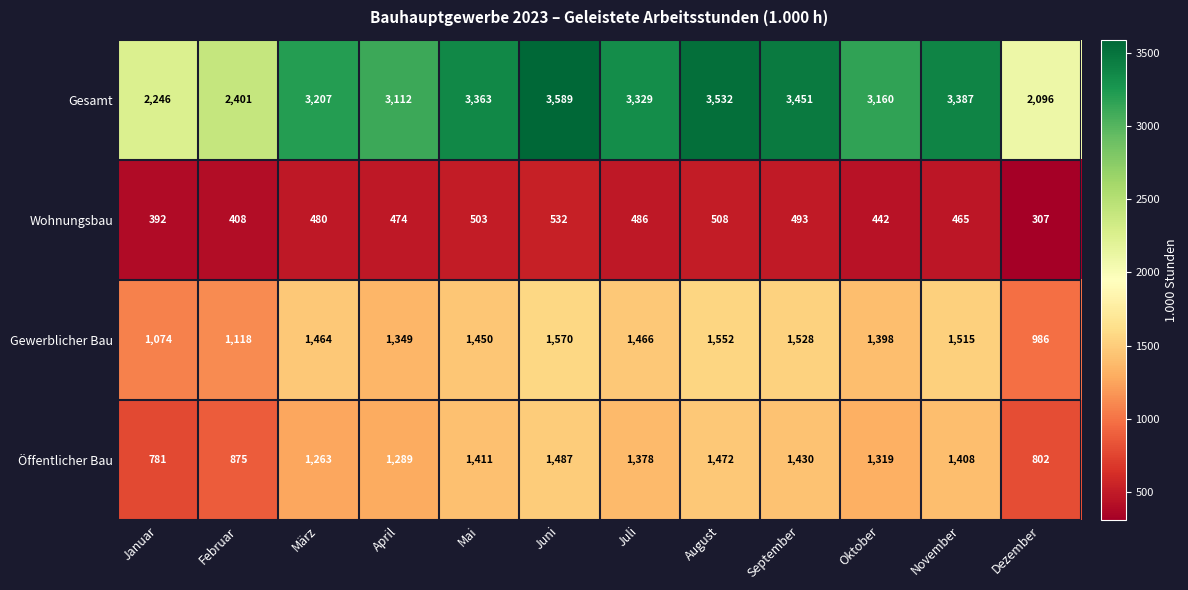

True or false: Gesamt has a value of 5186 at November.

False